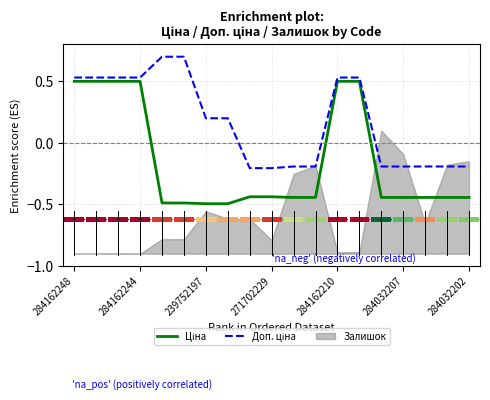

Is the value of Доп. ціна at 284162244 greater than the value of Ціна at 284032207?

Yes